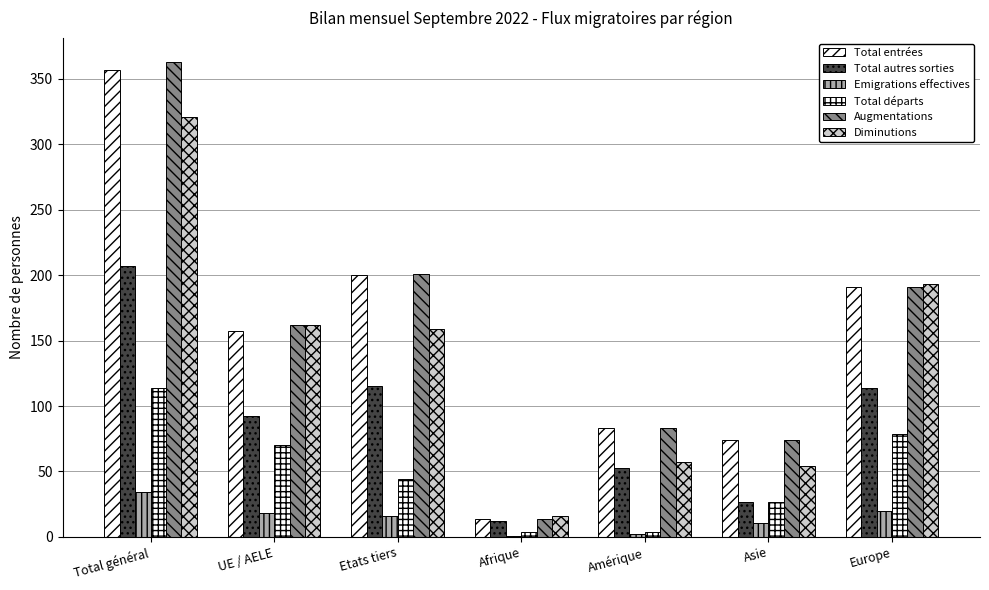

Reading left to right, transcribe all the data shown in this chart.

Total entrées: Total général=357	UE / AELE=157	Etats tiers=200	Afrique=14	Amérique=83	Asie=74	Europe=191
Total autres sorties: Total général=207	UE / AELE=92	Etats tiers=115	Afrique=12	Amérique=53	Asie=27	Europe=114
Emigrations effectives: Total général=34	UE / AELE=18	Etats tiers=16	Afrique=1	Amérique=2	Asie=11	Europe=20
Total départs: Total général=114	UE / AELE=70	Etats tiers=44	Afrique=4	Amérique=4	Asie=27	Europe=79
Augmentations: Total général=363	UE / AELE=162	Etats tiers=201	Afrique=14	Amérique=83	Asie=74	Europe=191
Diminutions: Total général=321	UE / AELE=162	Etats tiers=159	Afrique=16	Amérique=57	Asie=54	Europe=193